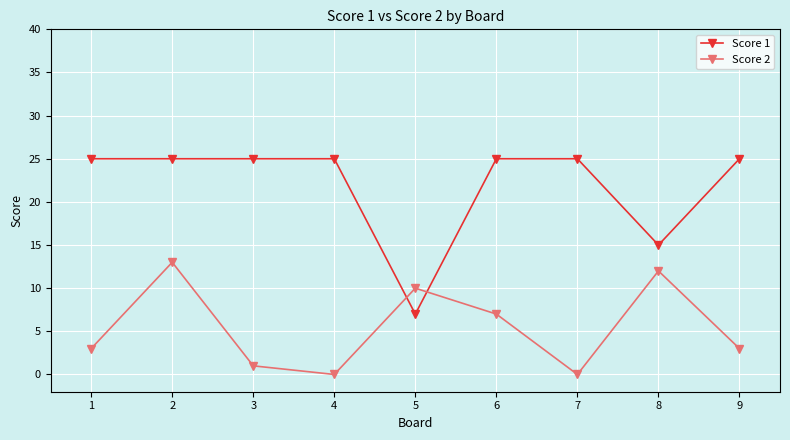

Where is Score 2 nearest to the value 6?

6